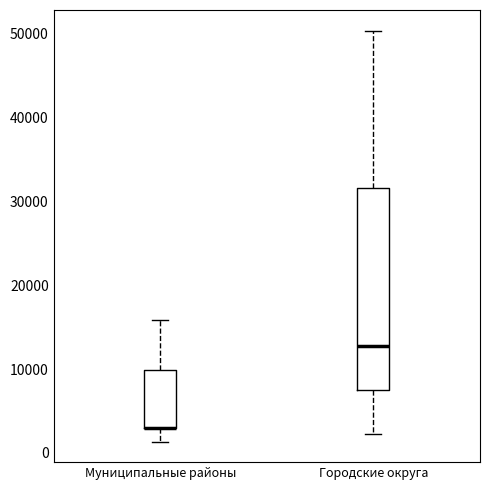

Where does the lower whisker of the box for Городские округа end on the y-axis? The values are not printed on the chart, so give them approximately, as read against the axis.

2000